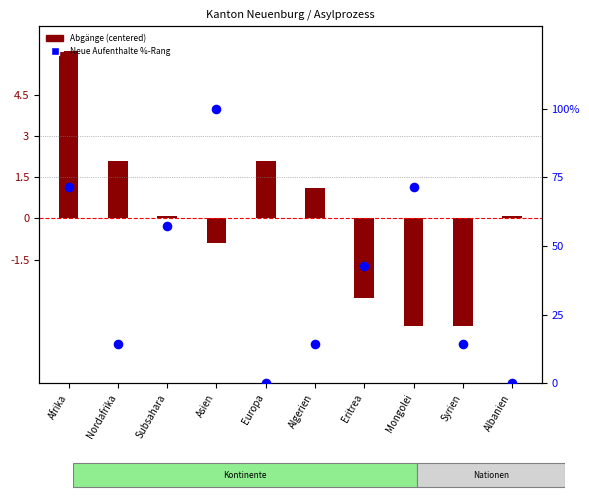

What is the total value across all series at Mongolei?

67.5